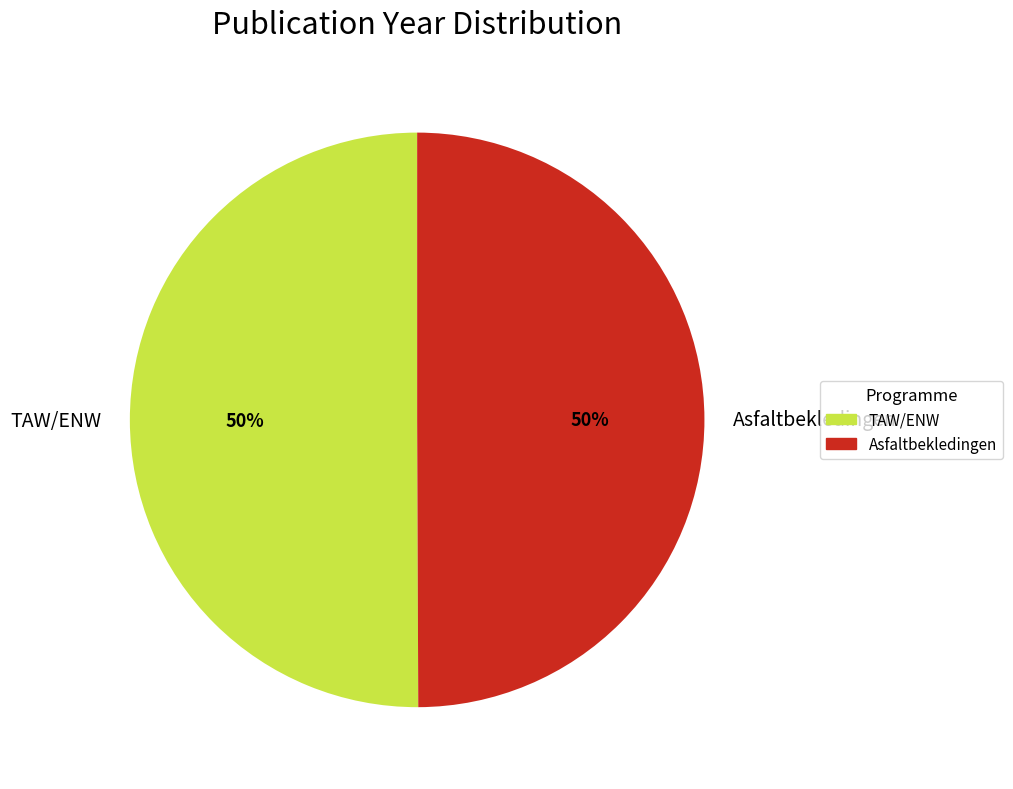

Combined, do Asfaltbekledingen and TAW/ENW account for over 50%?

Yes